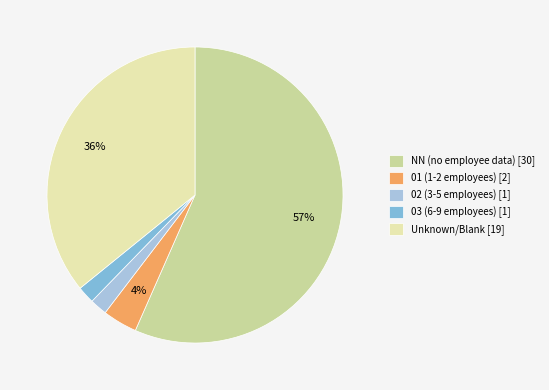

How many segments does this pie chart have?

5